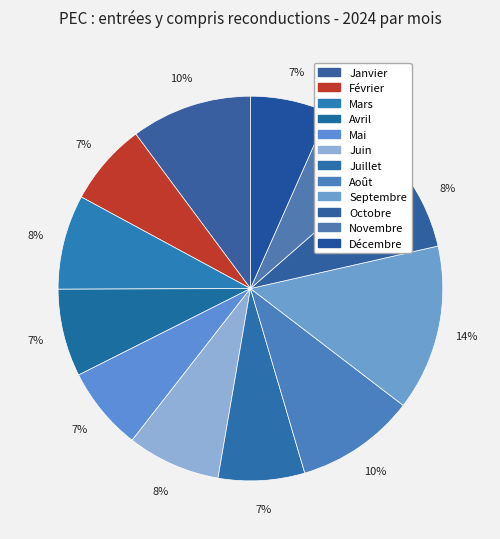

To the nearest percent, what is the combined percentage of Juillet and Février?

14%